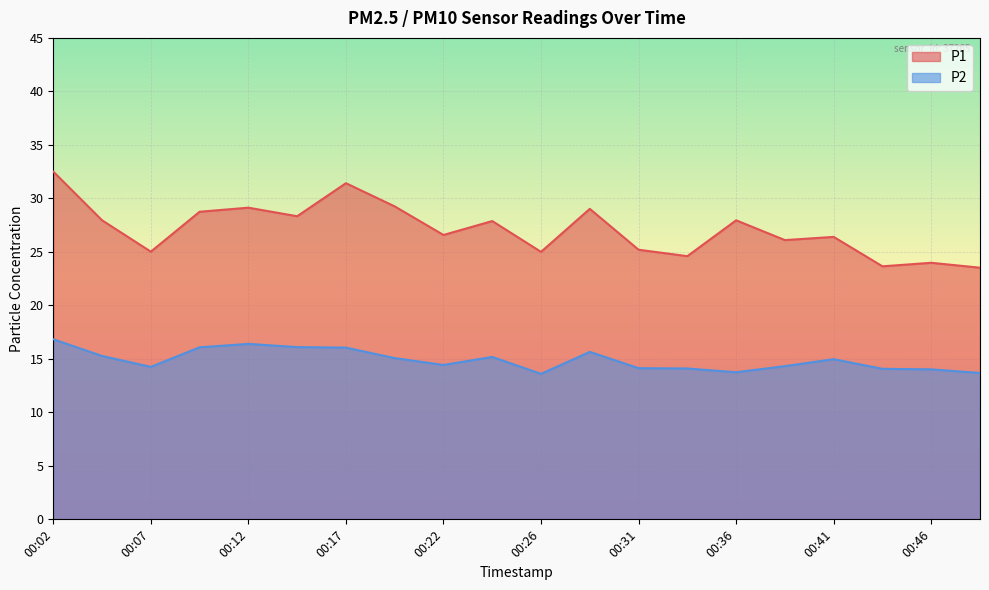

Reading left to right, extract all data points from this chart.

P1: 32.5	27.9	25.0	28.8	29.1	28.3	31.4	29.2	26.6	27.9	25.0	29.0	25.2	24.6	27.9	26.1	26.4	23.6	24.0	23.5
P2: 16.8	15.3	14.2	16.1	16.4	16.1	16.1	15.1	14.4	15.2	13.6	15.7	14.1	14.1	13.8	14.3	15.0	14.1	14.0	13.7